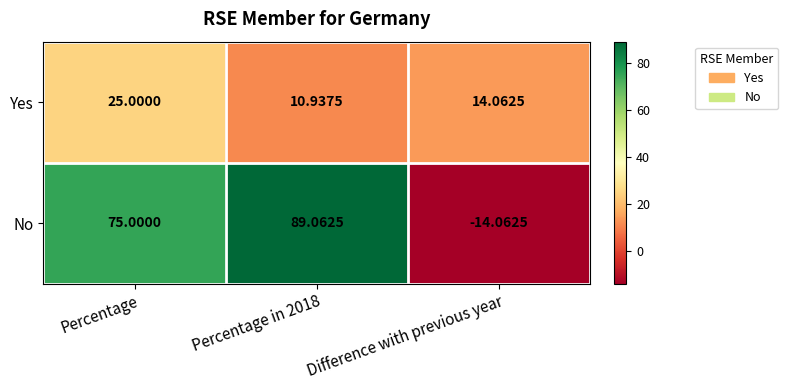

Which series has the largest total across all categories?

No